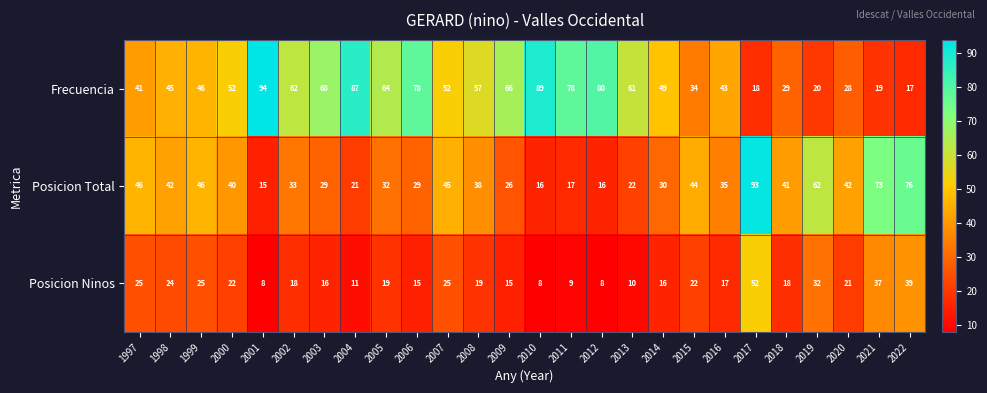

What is the sum of all Frecuencia values?

1377